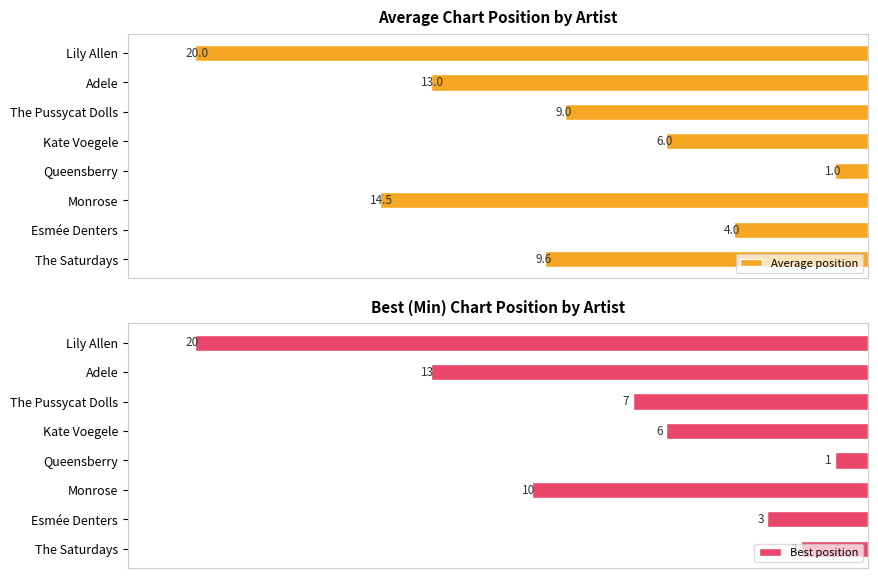

How many values in the Average position series exceed 9?

4